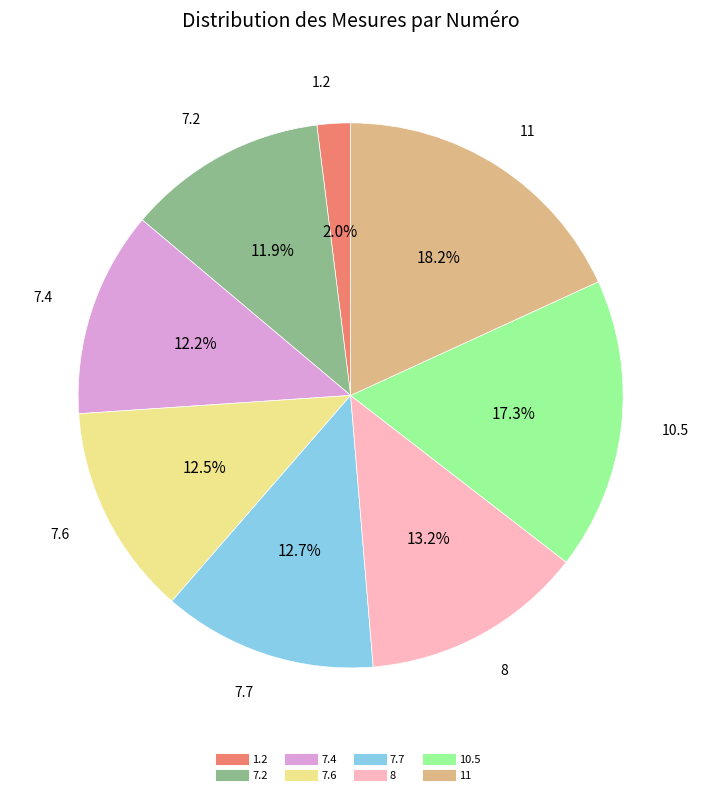

Between 7.4 and 11, which is larger?

11